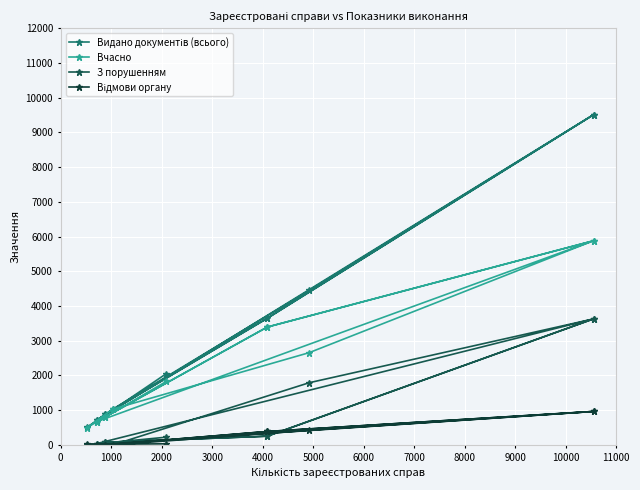

What is the value of the Відмови органу point at the 1st from the left?

4